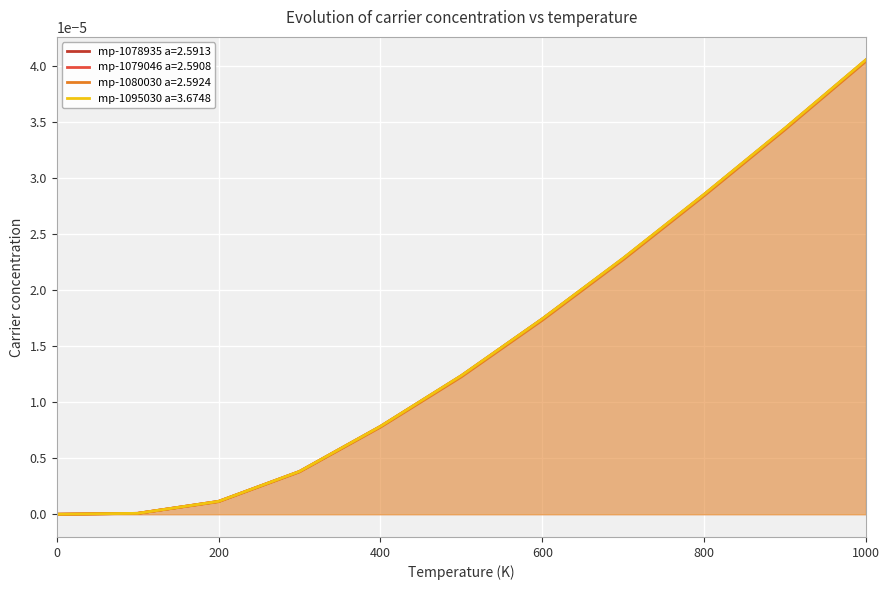

How many lines are shown in the chart?

4